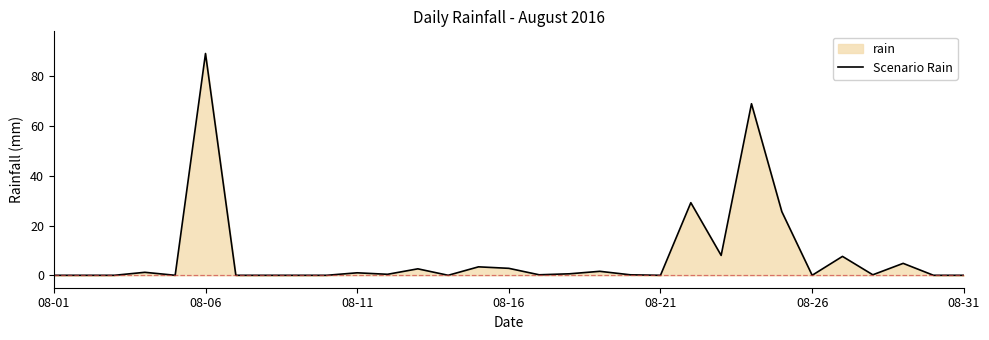

At which category does the chart reach its peak across all series?

08-06